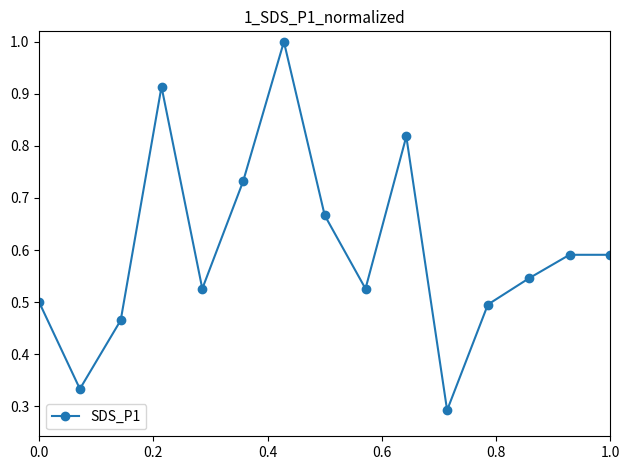

True or false: there are more than 0 points higher than both neighbors.

True